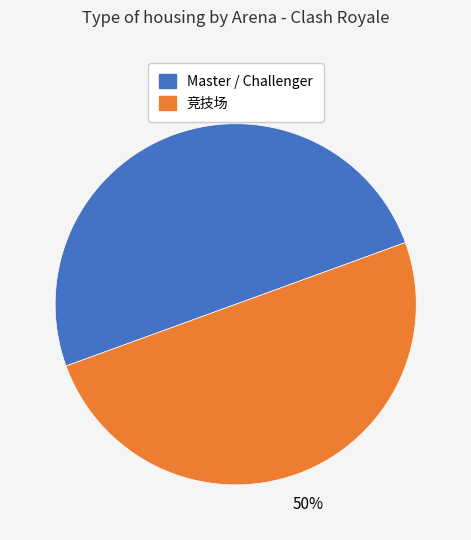

To the nearest percent, what is the average slice percentage?

50%